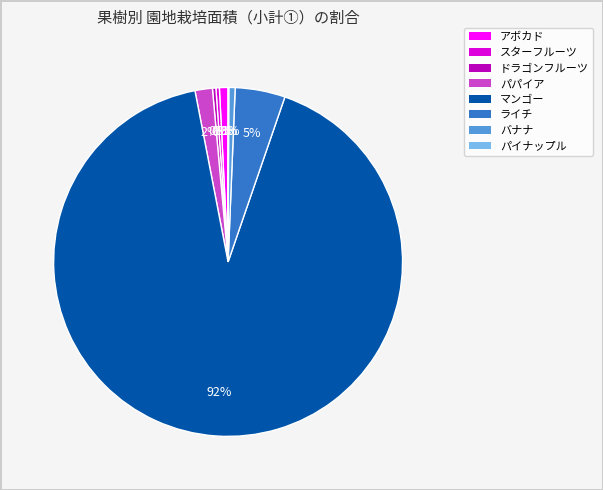

Is there a majority slice in this chart?

Yes